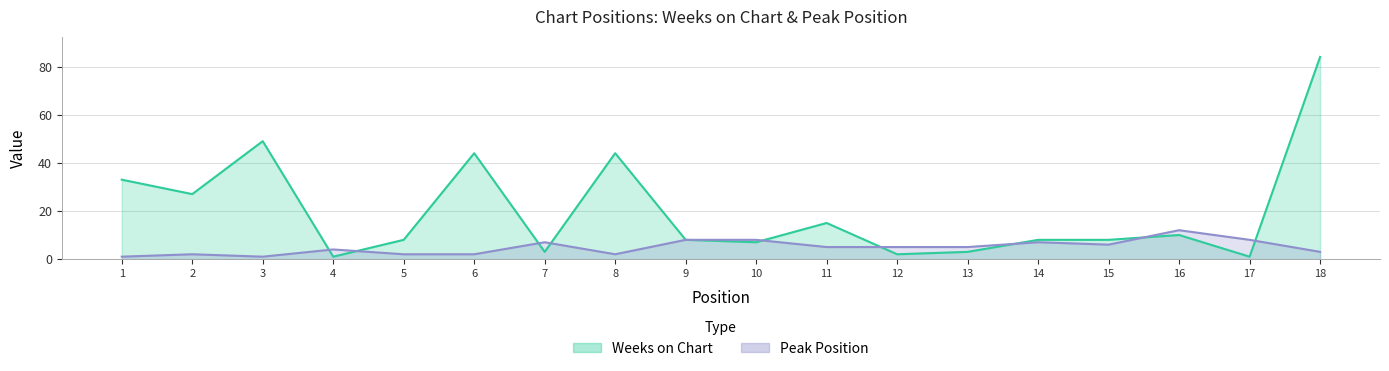

List the series in order of their overall mean, lowest first.

Peak Position, Weeks on Chart